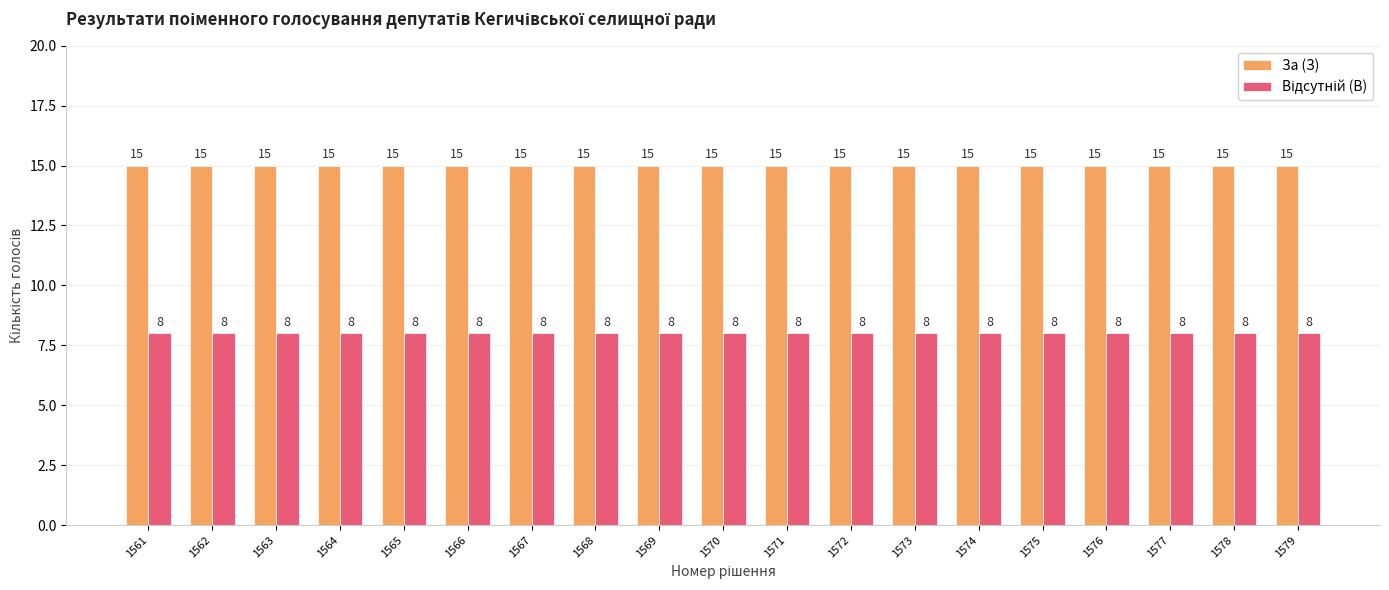

Which series has the largest total across all categories?

За (З)